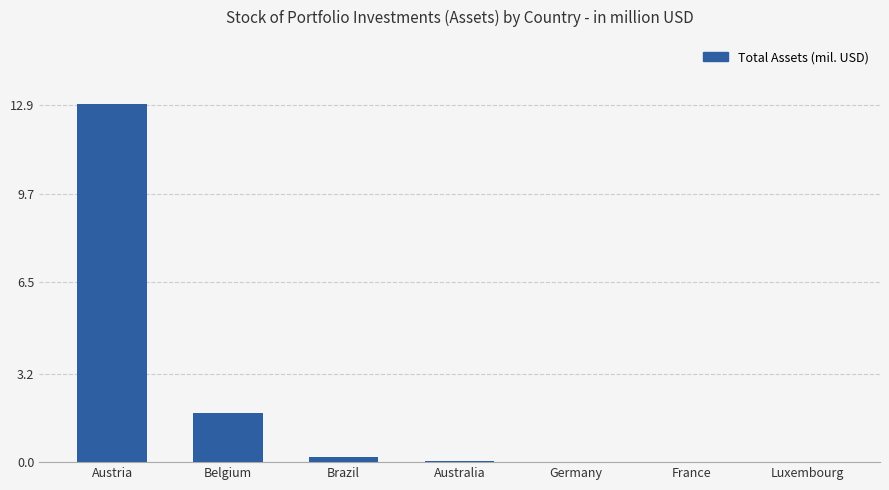

Are the bars horizontal?

No